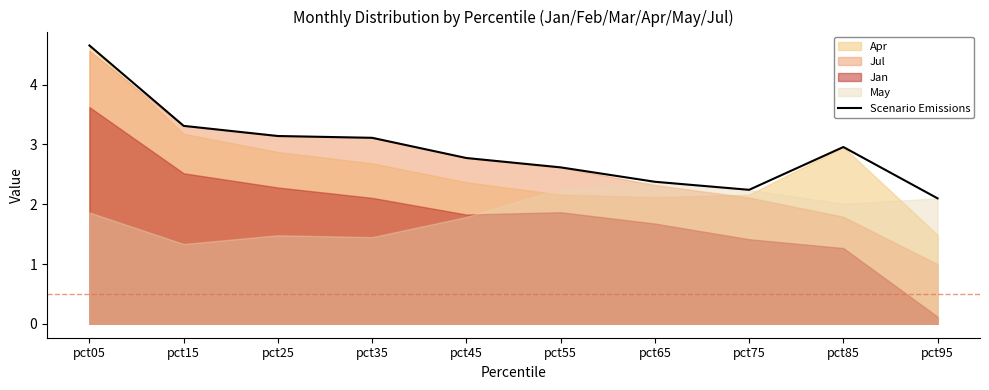

The chart shows a value of 3.1 at pct35. True or false?

True